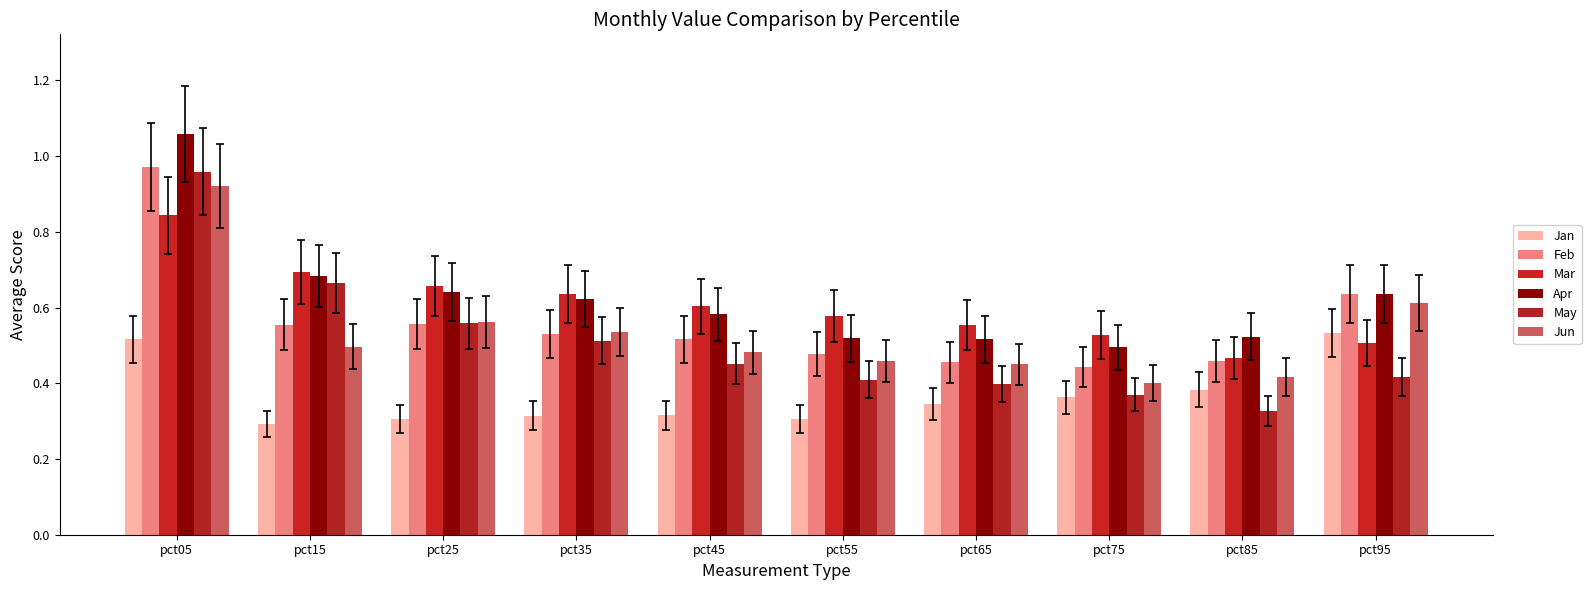

What is the value of the Jun bar at the 3rd from the left?

0.6